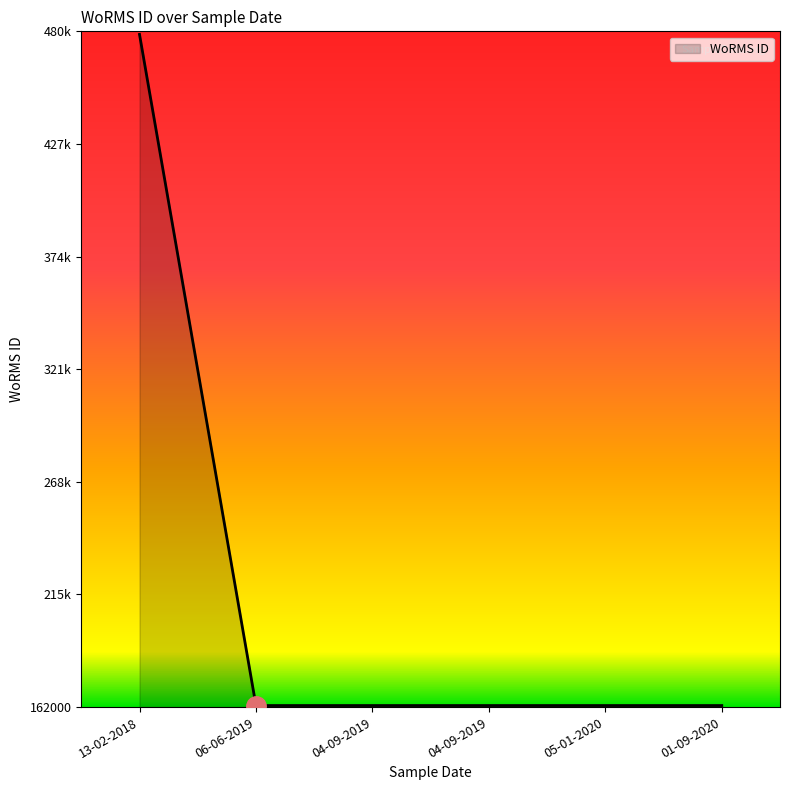

What is the ratio of the value at 13-02-2018 to the value at 01-09-2020?

2.9